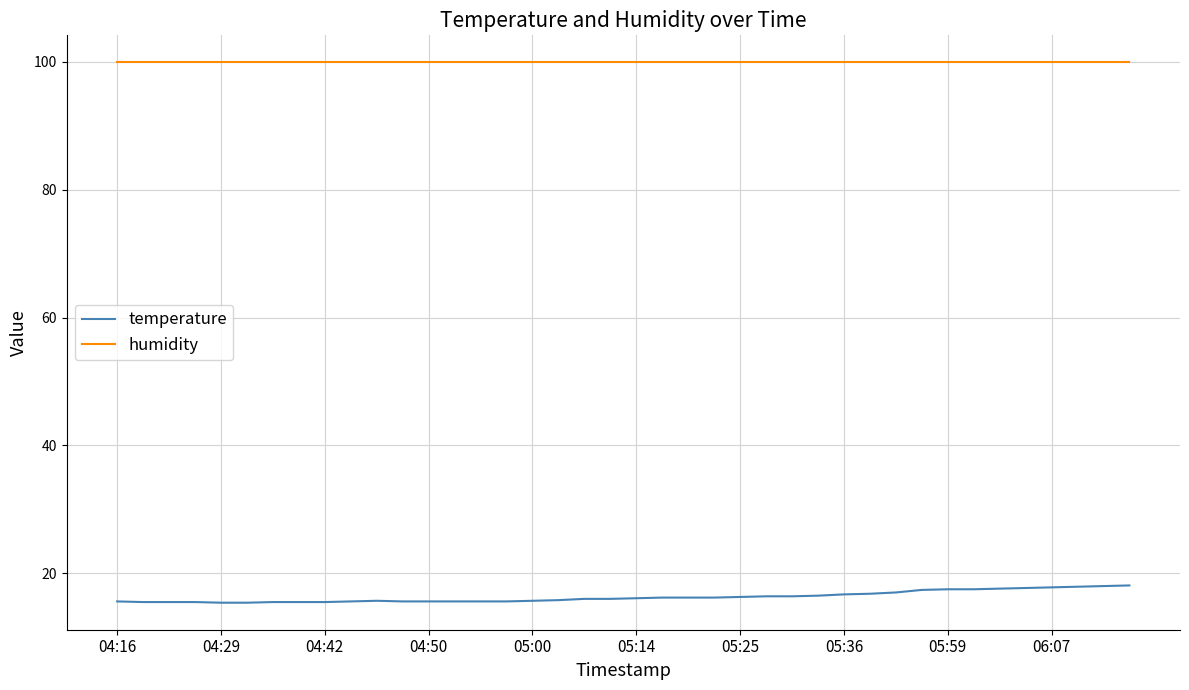

Rank the series by their average value, from lowest to highest.

temperature, humidity